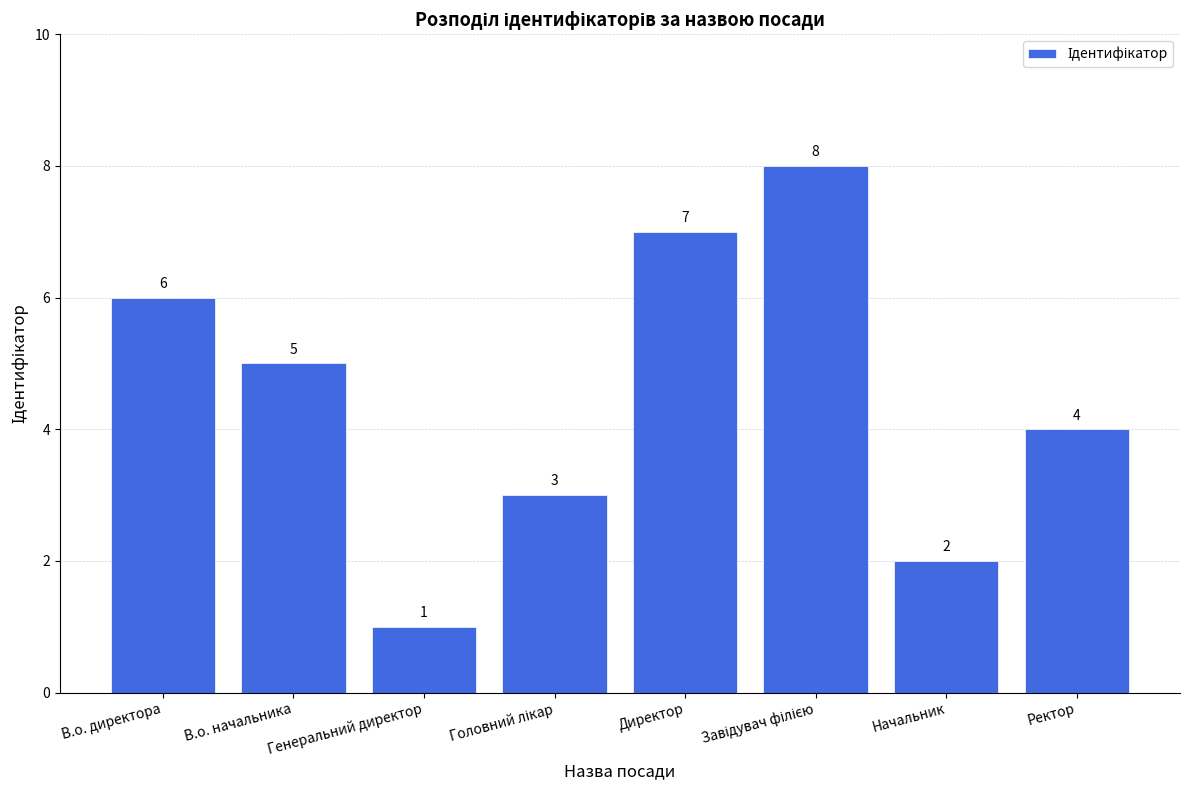

Which has a higher value, Ректор or Генеральний директор?

Ректор